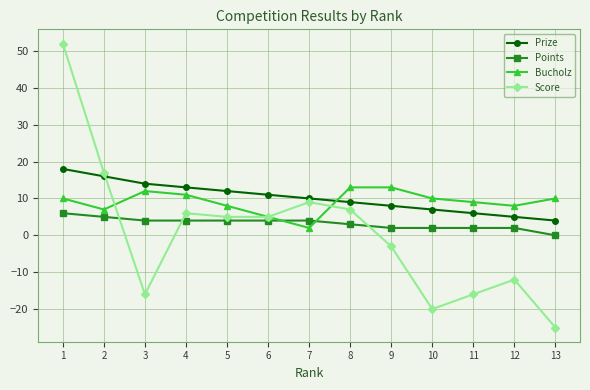

Reading left to right, transcribe all the data shown in this chart.

Prize: 18	16	14	13	12	11	10	9	8	7	6	5	4
Points: 6	5	4	4	4	4	4	3	2	2	2	2	0
Bucholz: 10	7	12	11	8	5	2	13	13	10	9	8	10
Score: 52	17	-16	6	5	5	9	7	-3	-20	-16	-12	-25